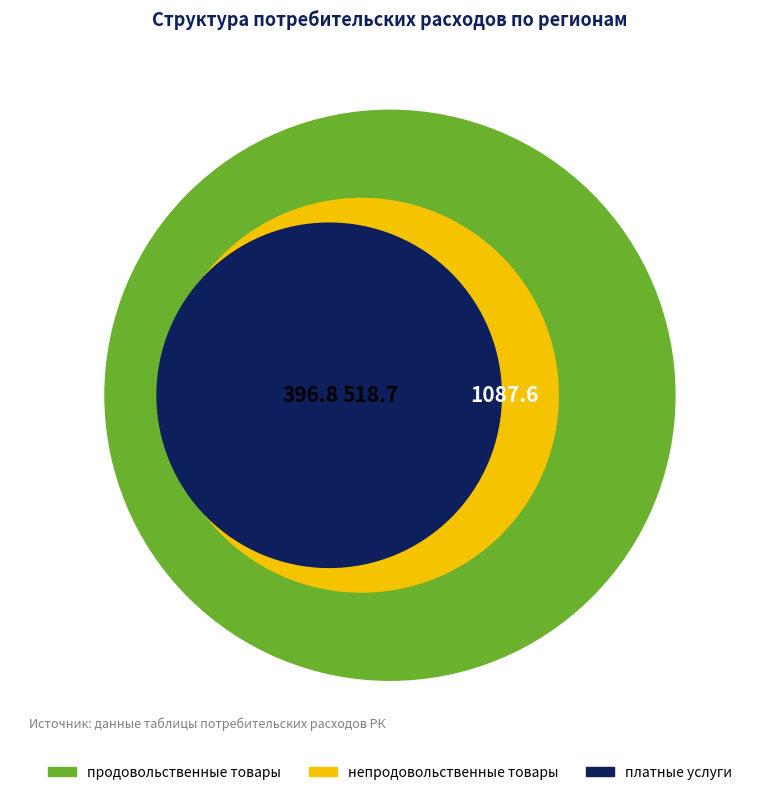

Which series changed the most between Республика Казахстан and Павлодарская?

продовольственные товары